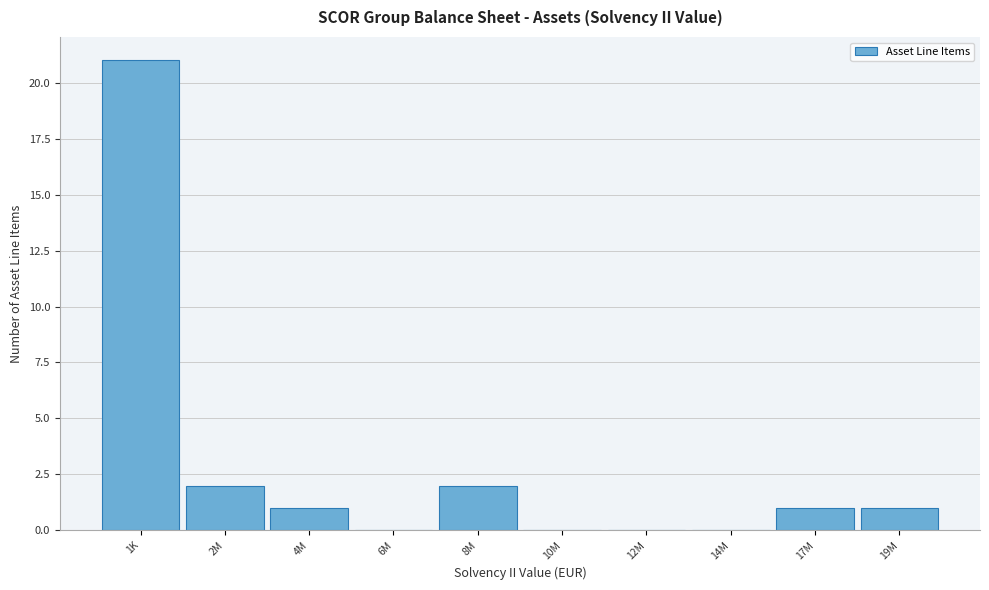

Reading left to right, transcribe all the data shown in this chart.

1K=21	2M=2	4M=1	6M=0	8M=2	10M=0	12M=0	14M=0	17M=1	19M=1